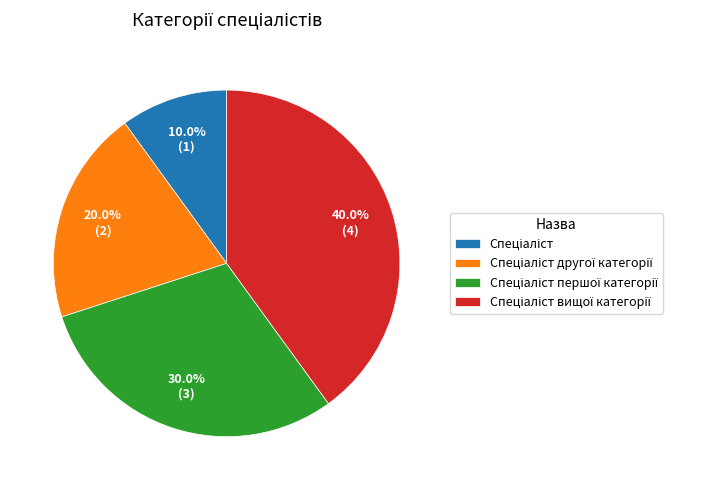

Is there a majority slice in this chart?

No